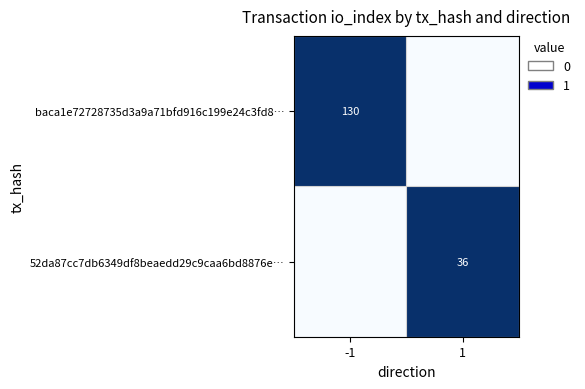

The value of baca1e72728735d3a9a71bfd916c199e24c3fd8… at -1 is 130. True or false?

True